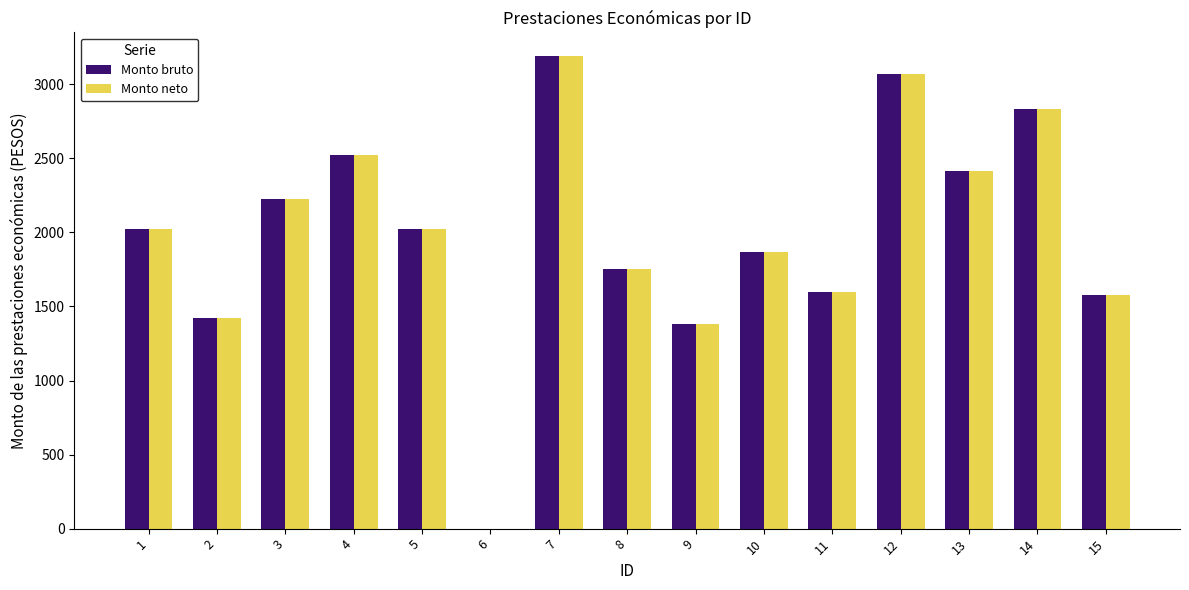

Is the value of Monto bruto at 4 greater than the value of Monto neto at 8?

Yes